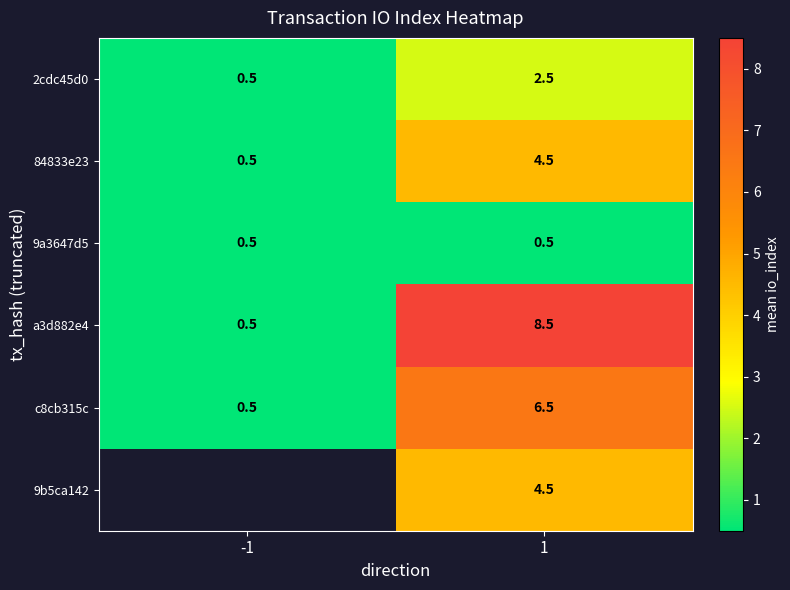

What is the maximum value shown in the chart?

8.5